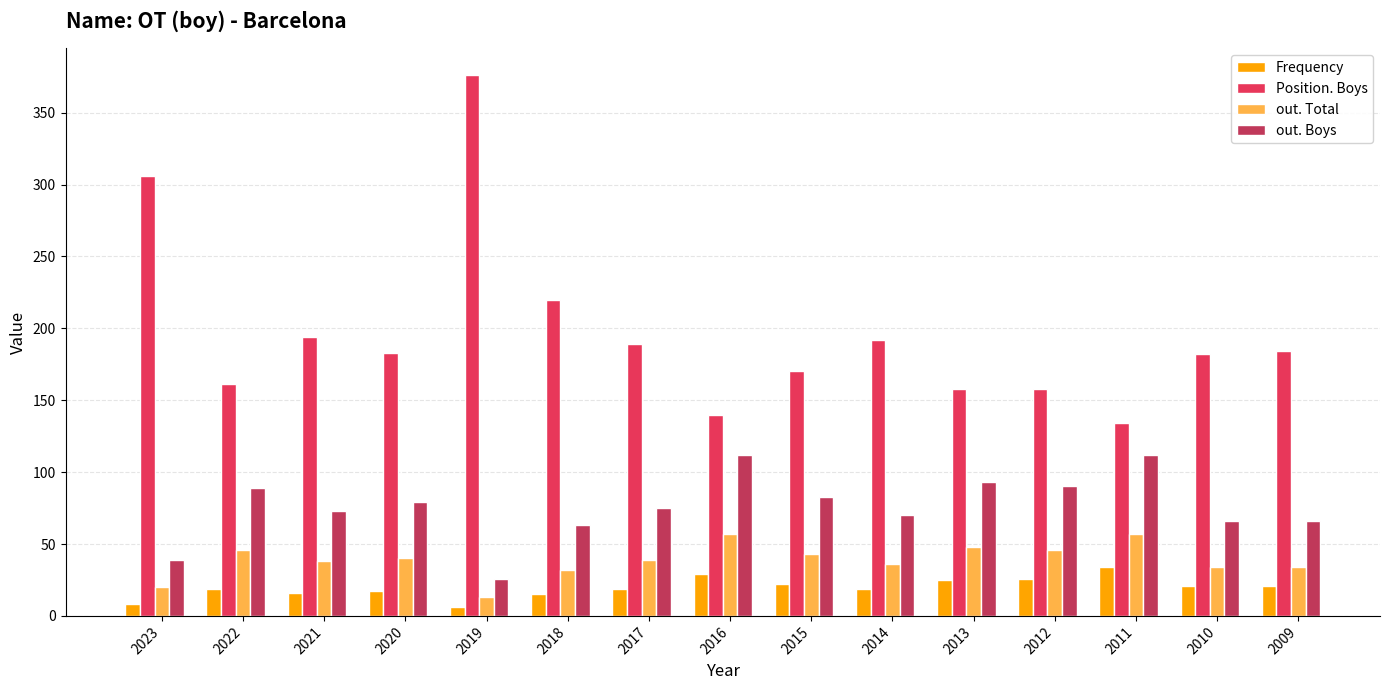

What is the total value across all series at 2016?

338